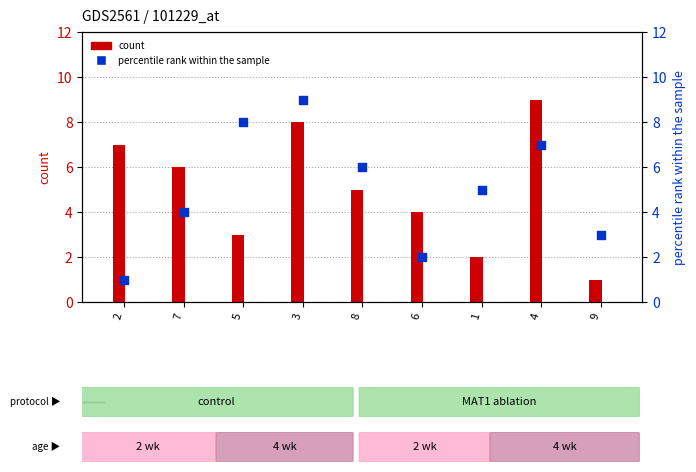

At how many categories does at least one series exceed 4?

7